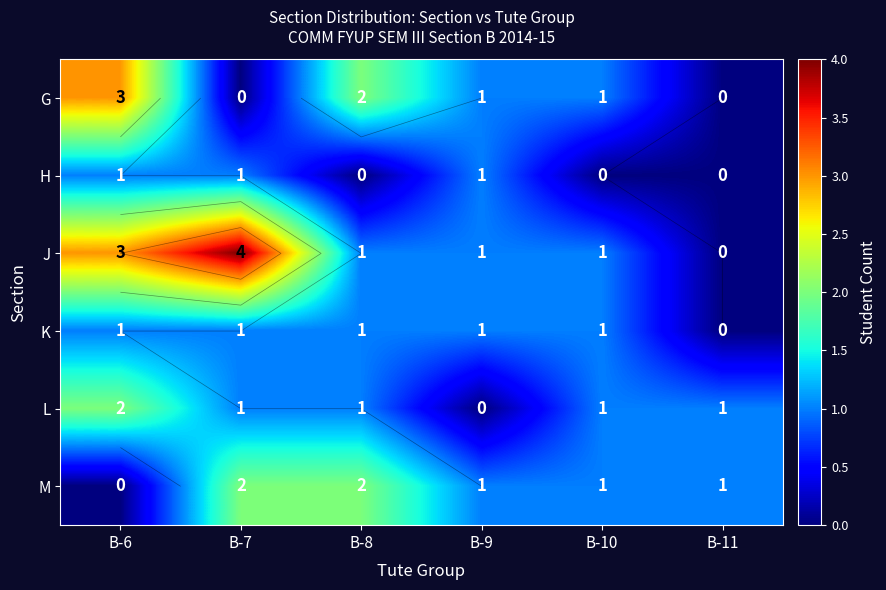

What is the highest value of the J series?

4